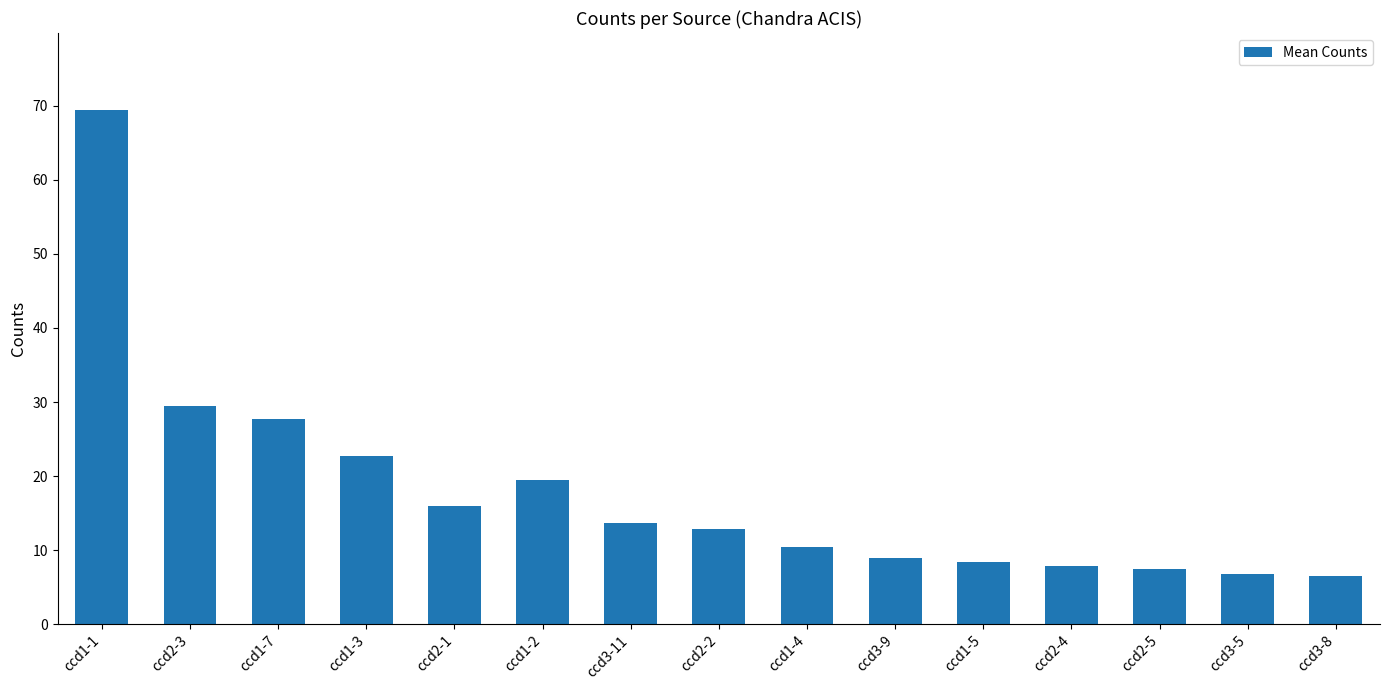

Which has a higher value, ccd3-8 or ccd1-3?

ccd1-3